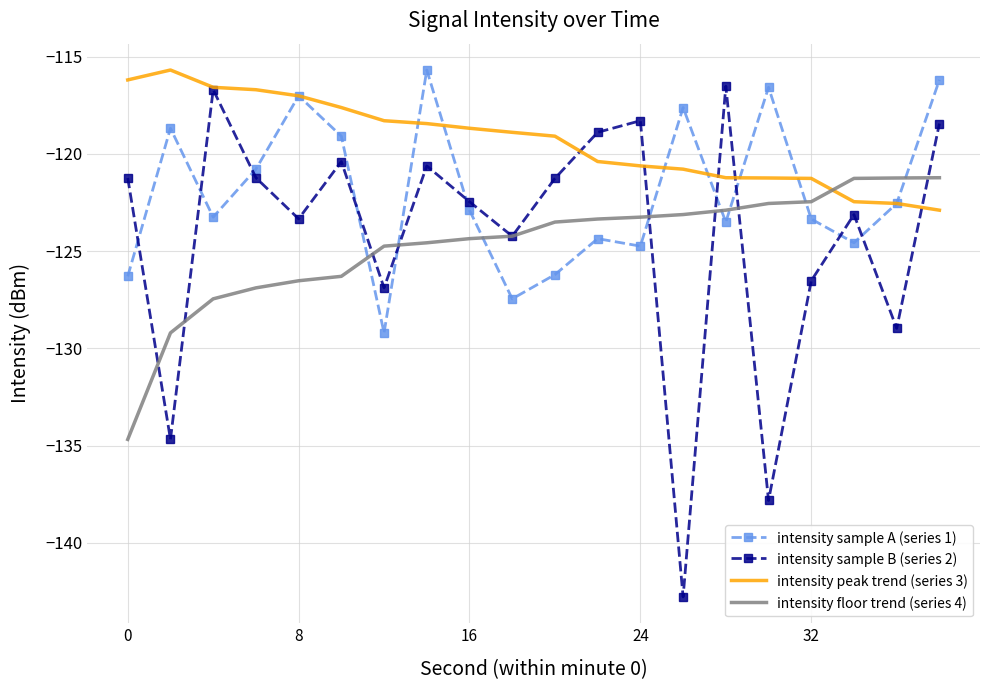

What is the maximum value shown in the chart?

-115.7